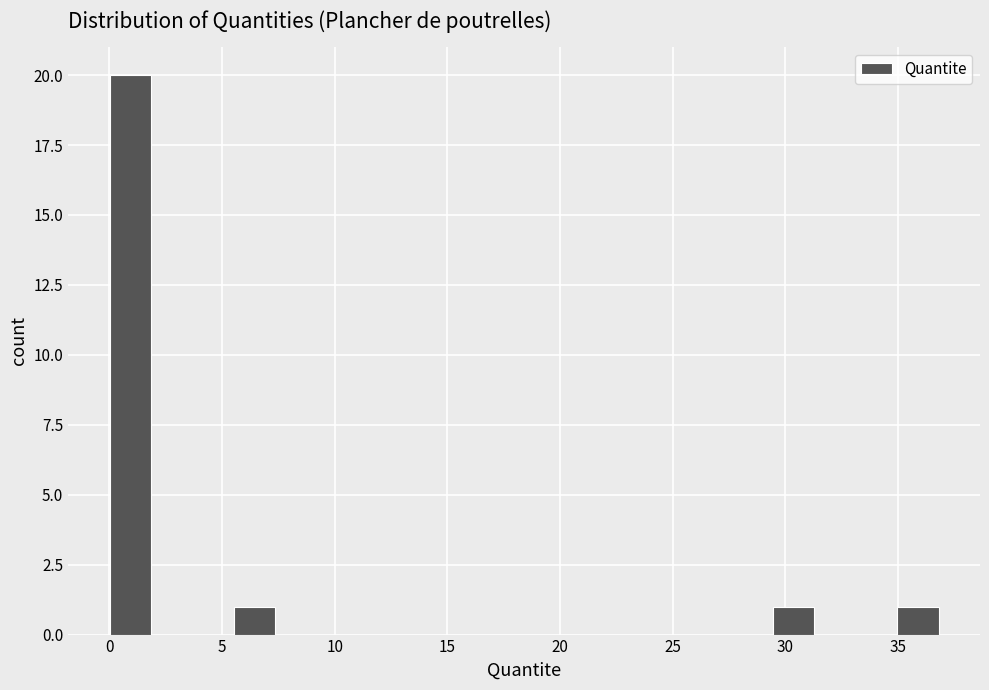

Read against the x-axis, roughly where is the centre of the tallest bar?

1.0